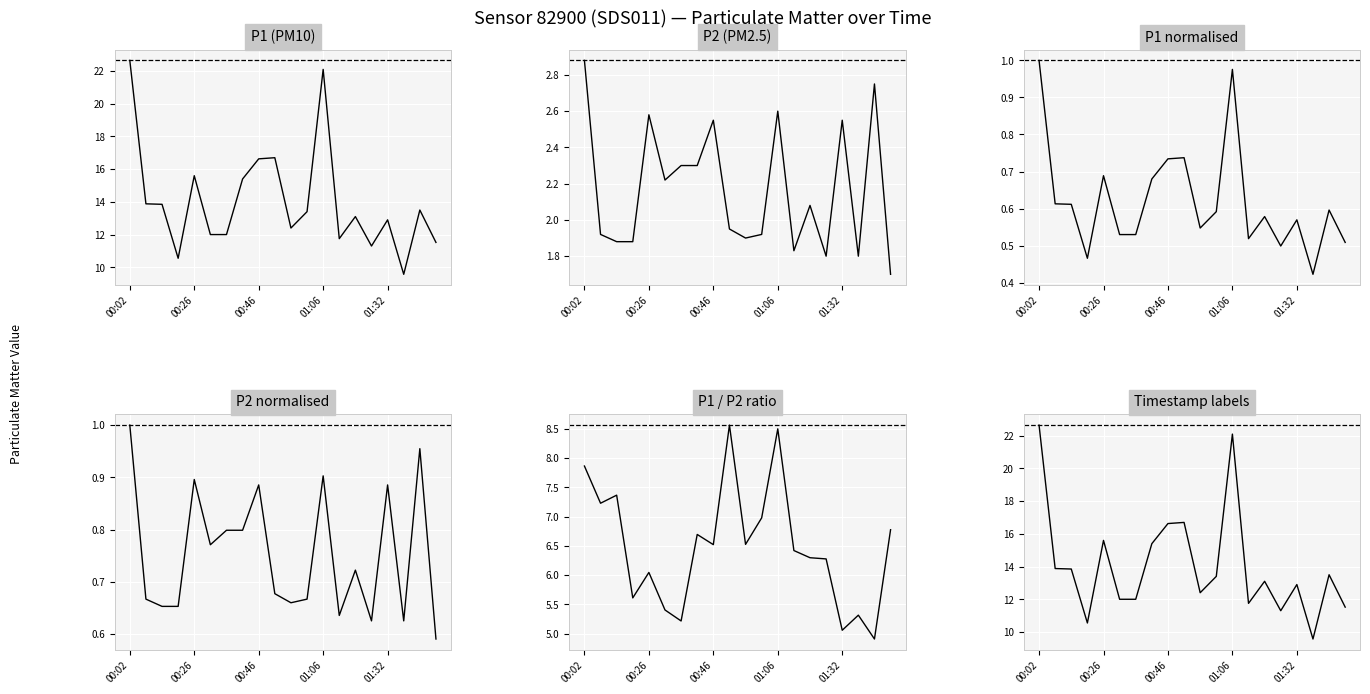

Which series has the largest total across all categories?

P1 (PM10)